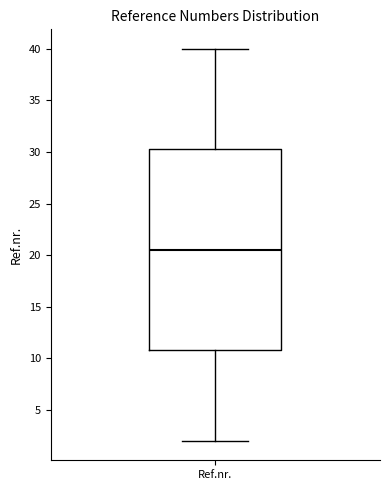

Transcribe this box plot: give where the median line is, the range the box spans, and where the two whiskers end, as read against the y-axis. The values are not printed on the chart, so give them approximately, as read against the axis.

median 20.5, box 11.0 to 30.5, whiskers 2.0 to 40.0